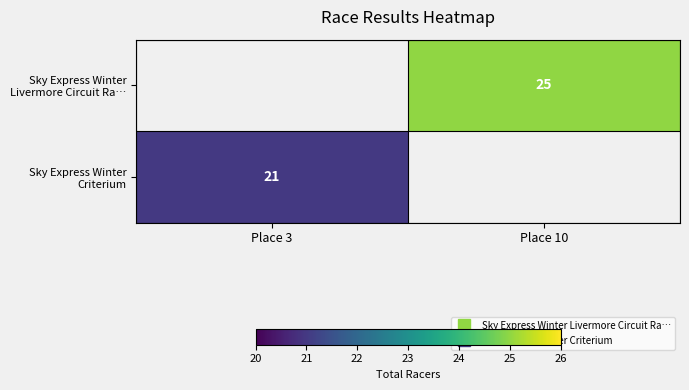

Rank the series at Place 10 from lowest to highest value.

Sky Express Winter Livermore Circuit Ra…, Sky Express Winter Criterium